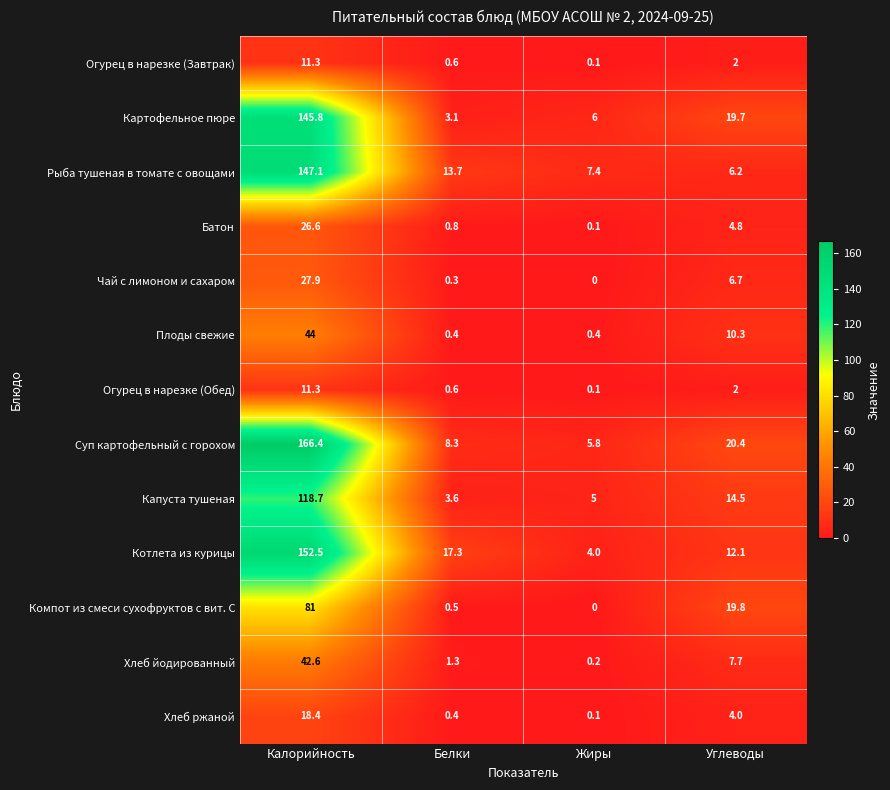

Which label corresponds to the largest value in the chart?

Калорийность